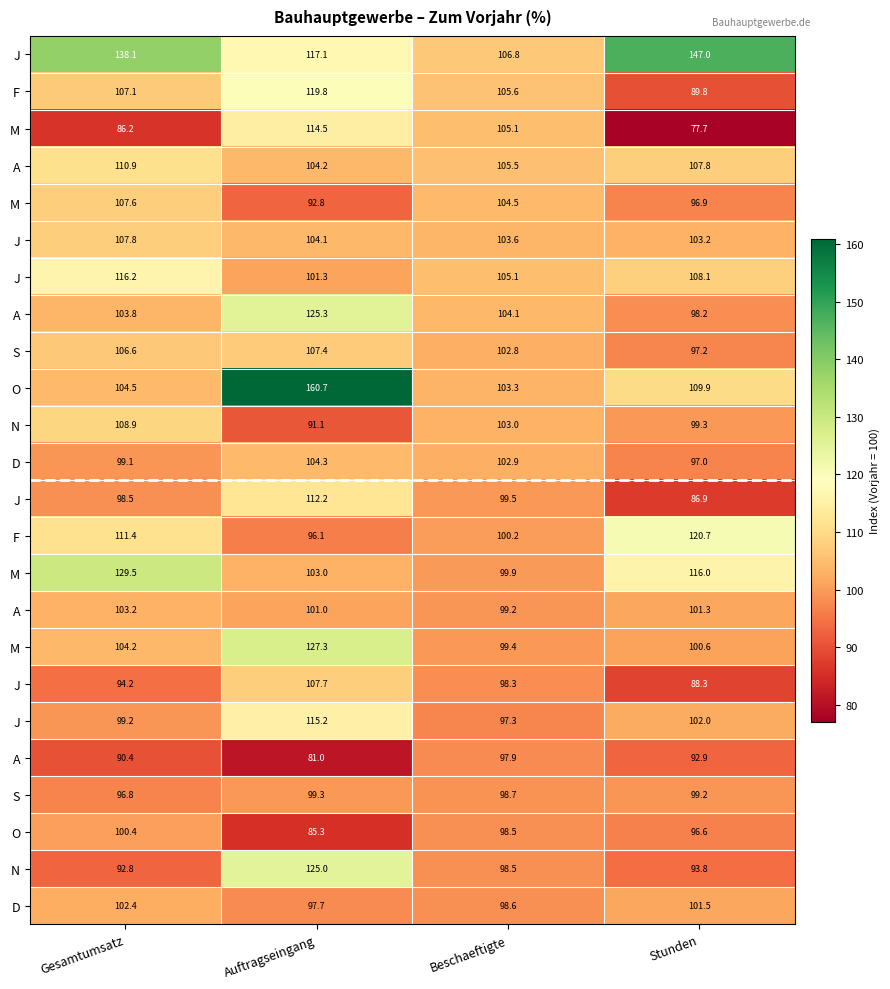

What is the maximum value shown in the chart?

160.7